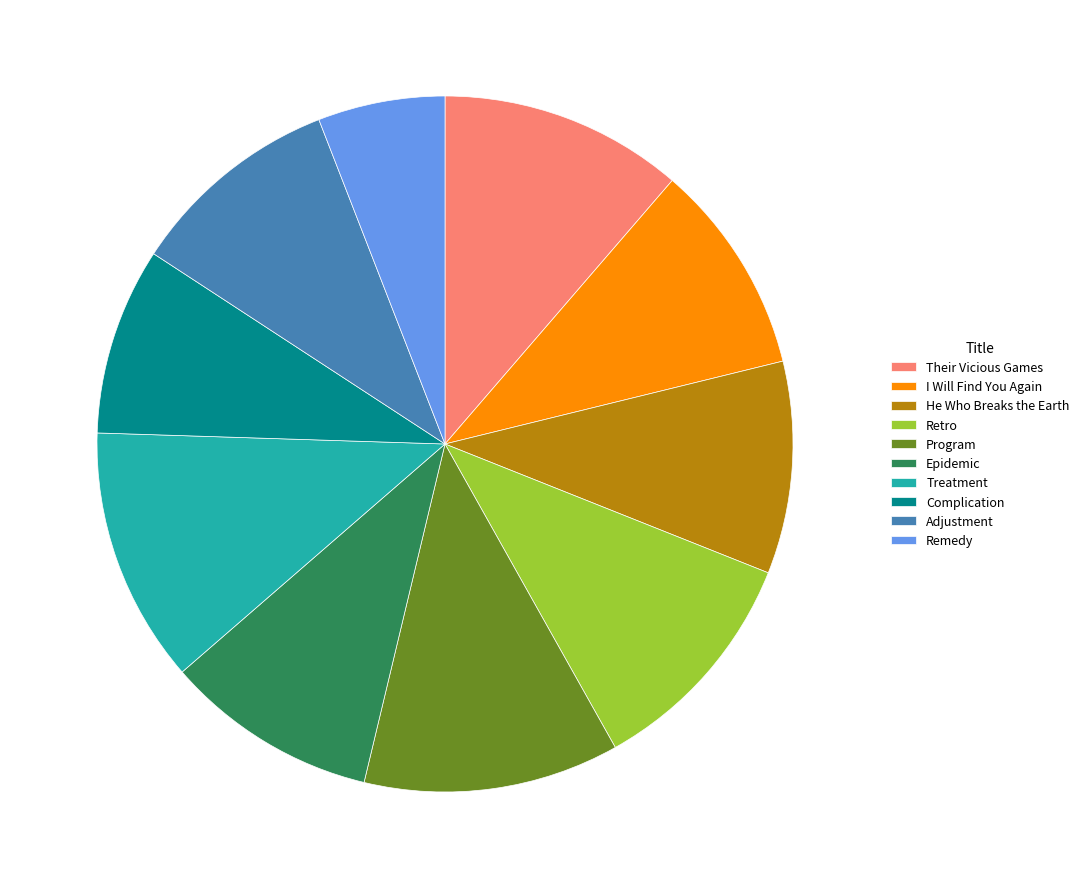

Is I Will Find You Again the majority of the pie?

No